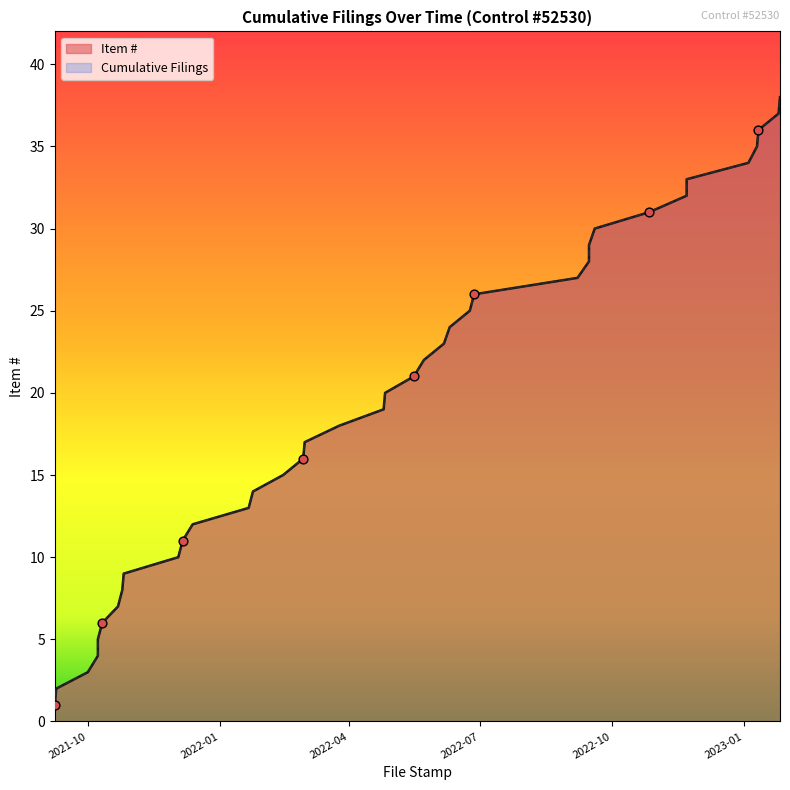

Which series reaches the minimum Y coordinate?

Item #